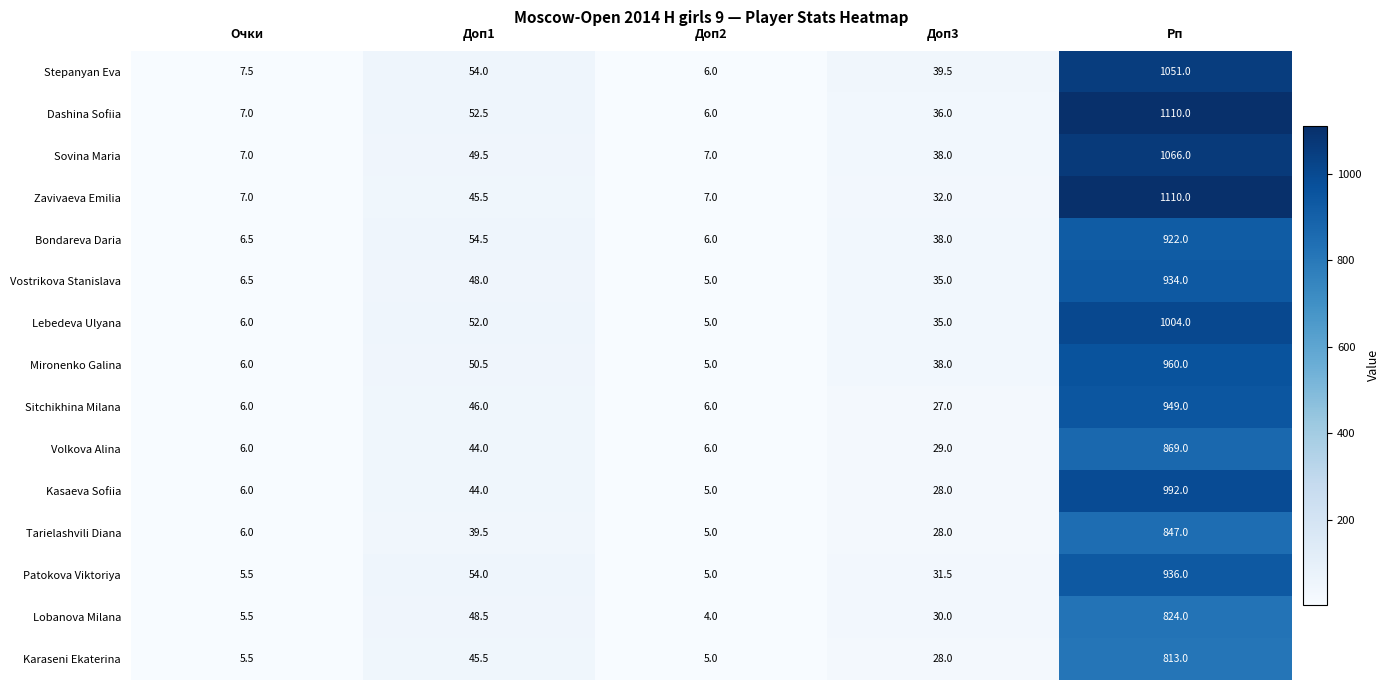

What is the sum of the Mironenko Galina values at Рп and Доп1?

1010.5